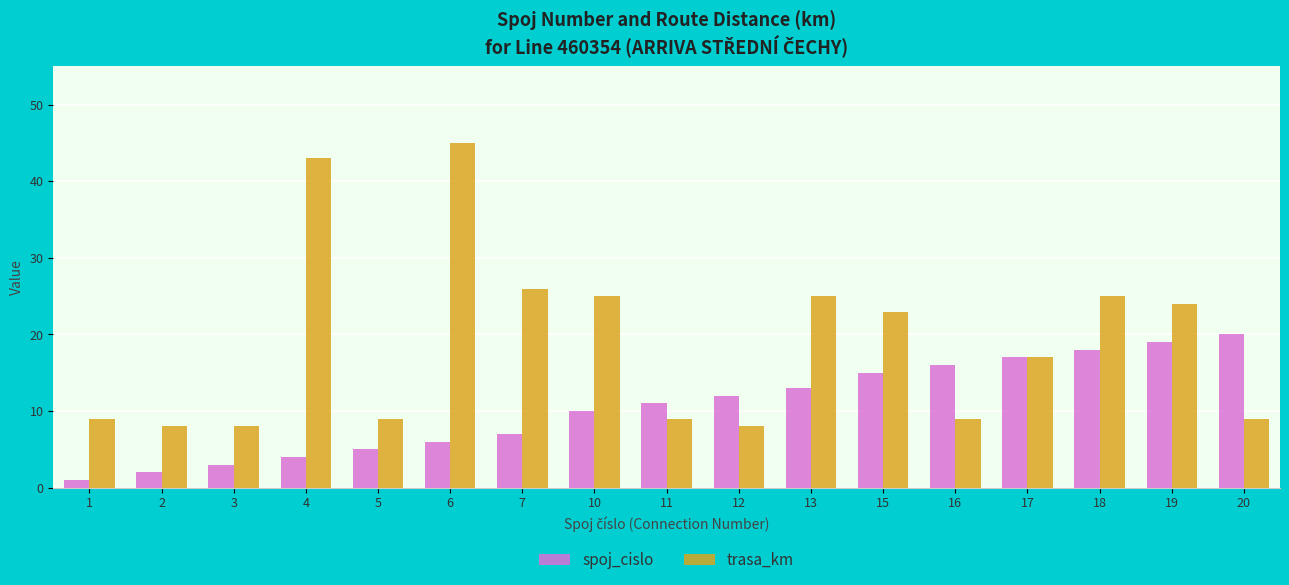

What is the maximum value for trasa_km?

45